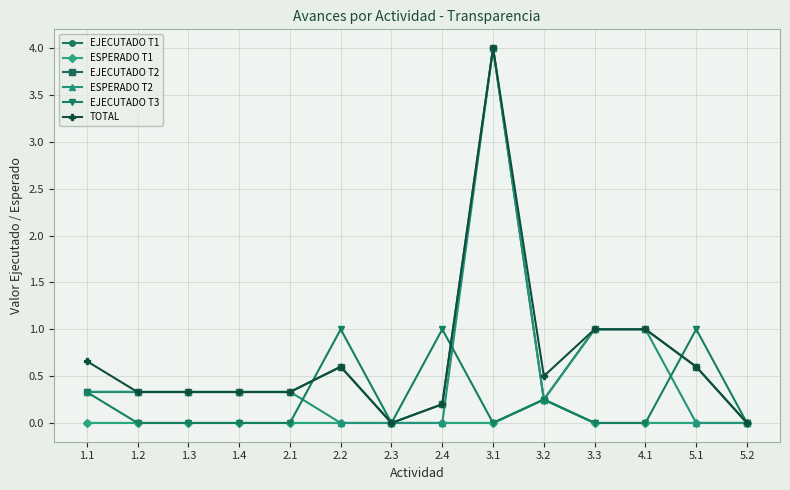

What value does the EJECUTADO T2 series have at 1.2?

0.3